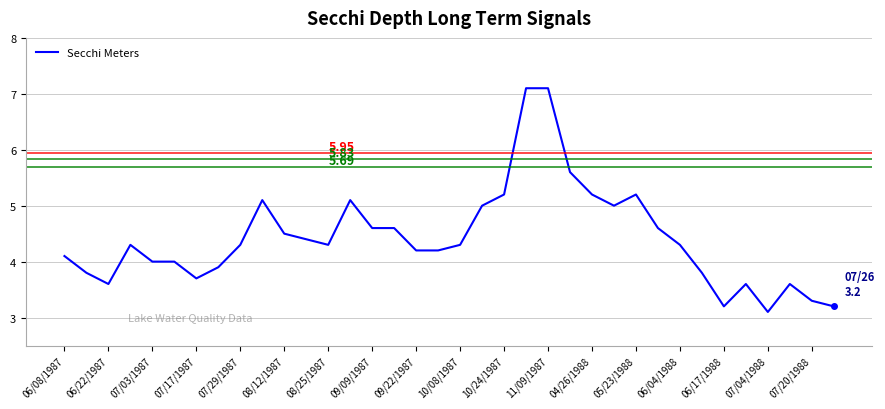

What is the maximum value shown in the chart?

7.1